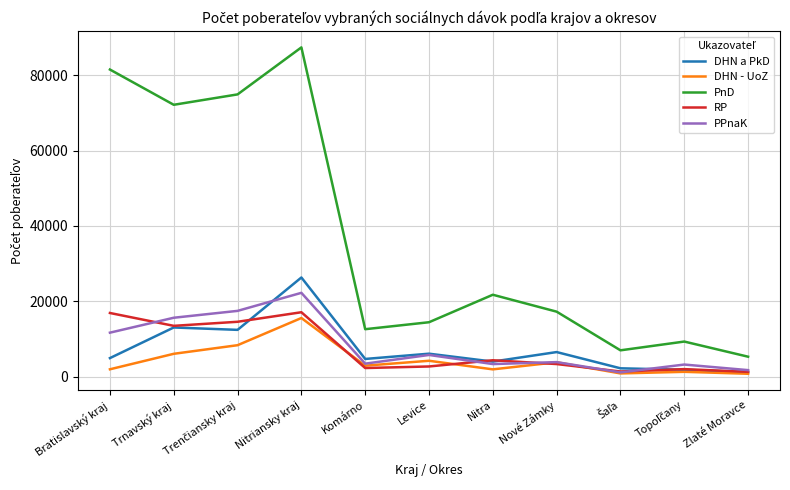

What is the maximum value shown in the chart?

87447